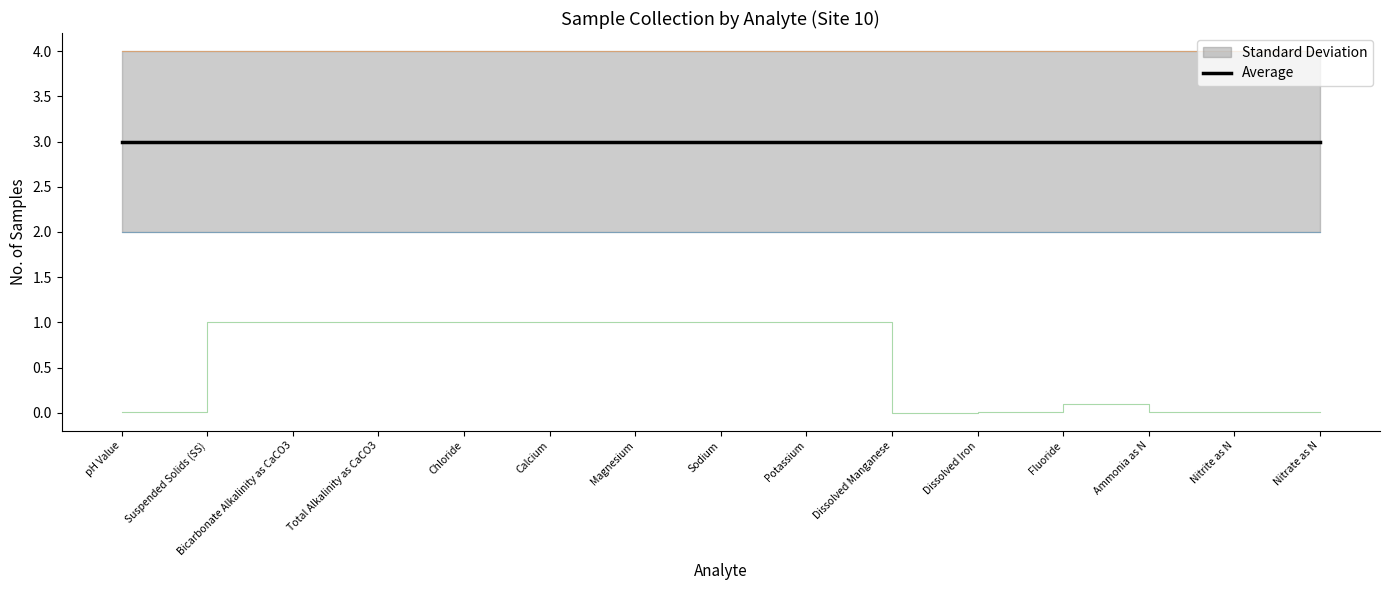

True or false: LOR has a value of 1.0 at Bicarbonate Alkalinity as CaCO3.

True